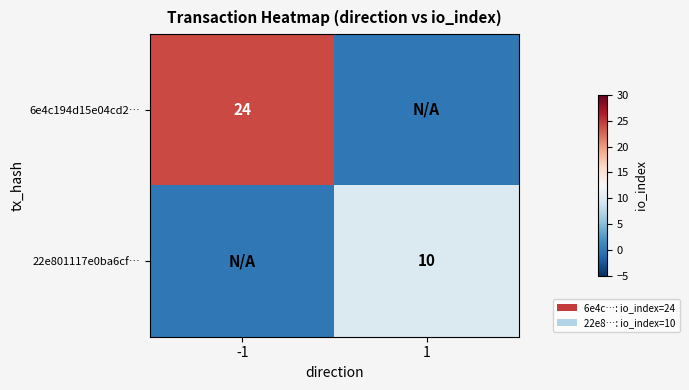

Which label corresponds to the largest value in the chart?

-1